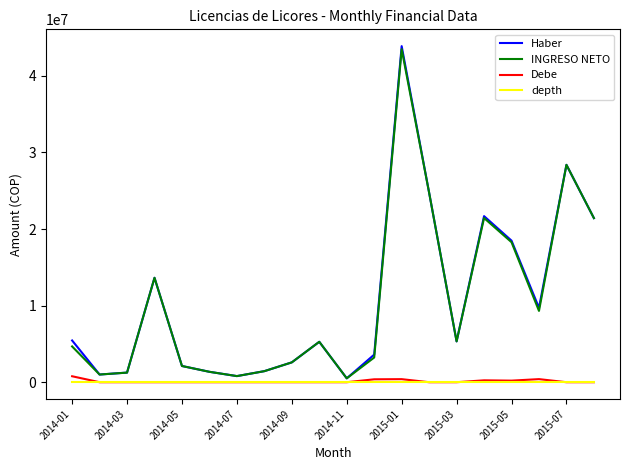

What is the maximum value shown in the chart?

43887416.7